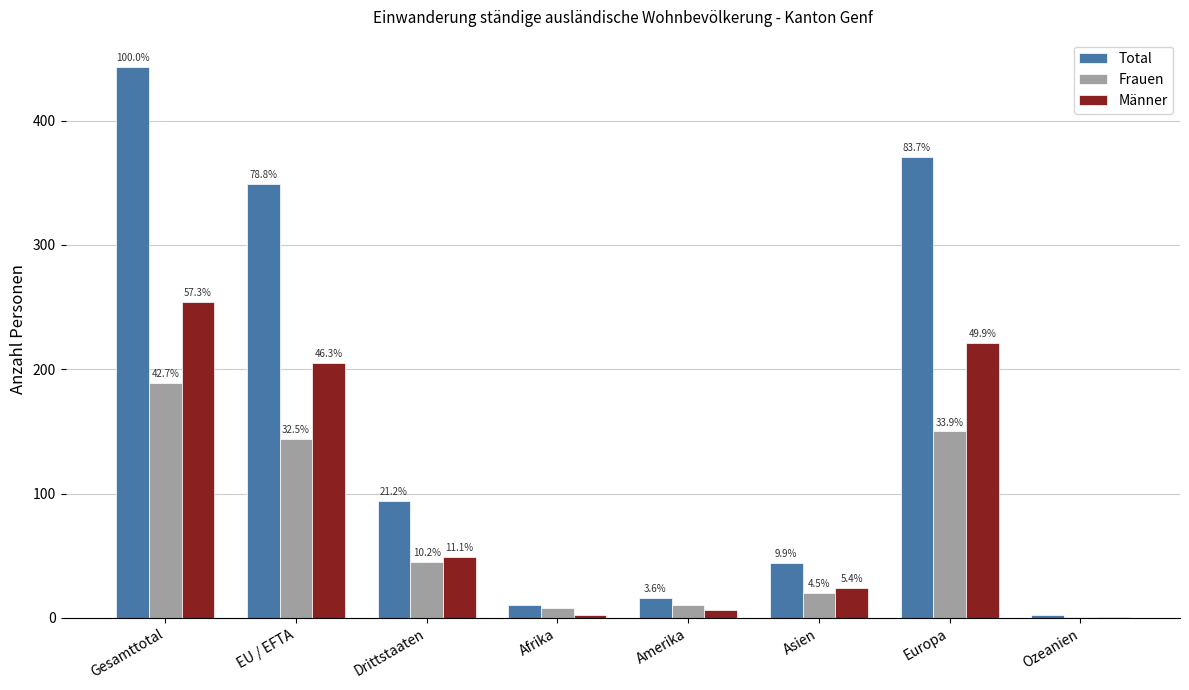

Are the bars horizontal?

No